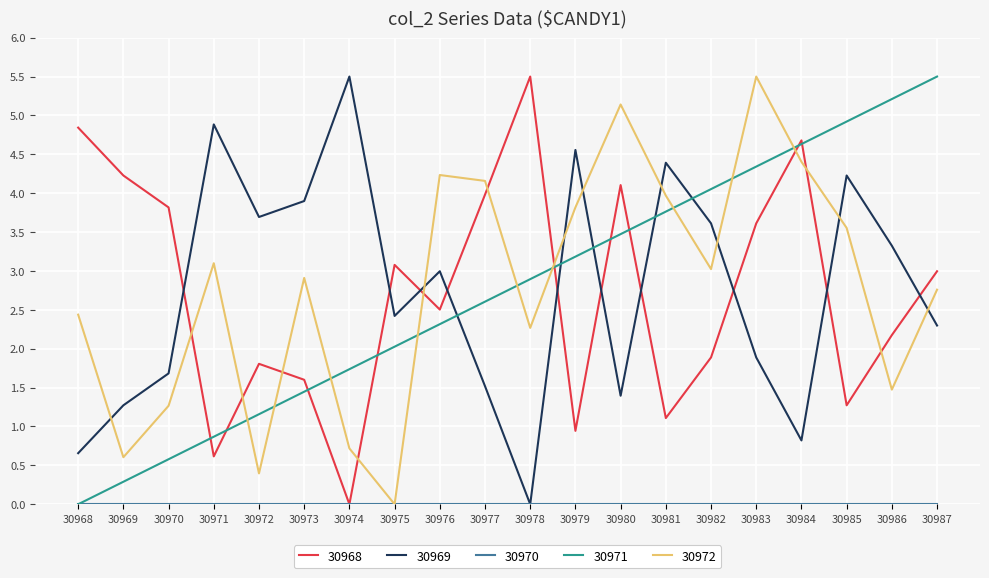

What is the total value across all series at 30979?

12.5